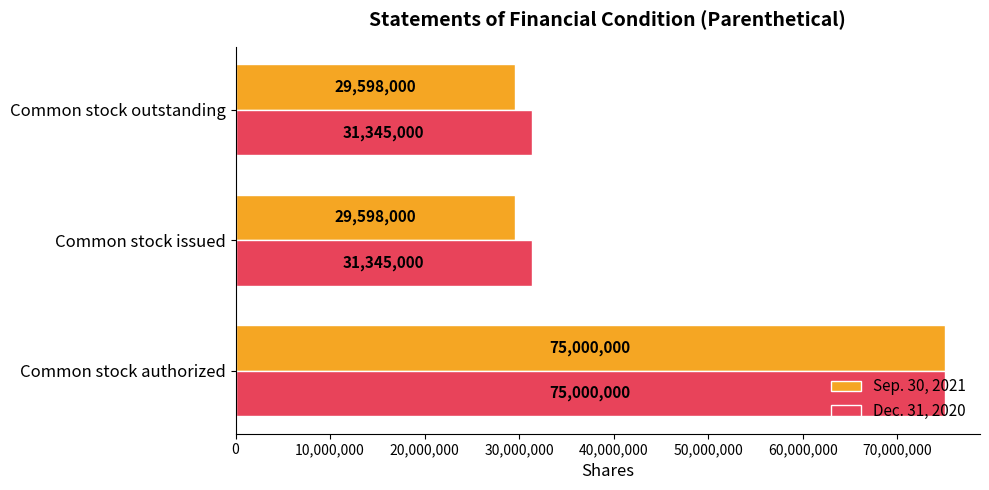

Rank the series by their average value, from highest to lowest.

Dec. 31, 2020, Sep. 30, 2021